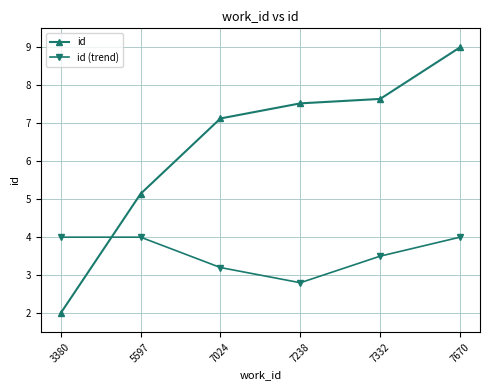

Between which two adjacent categories do id and id (trend) first intersect?

3380 and 5597